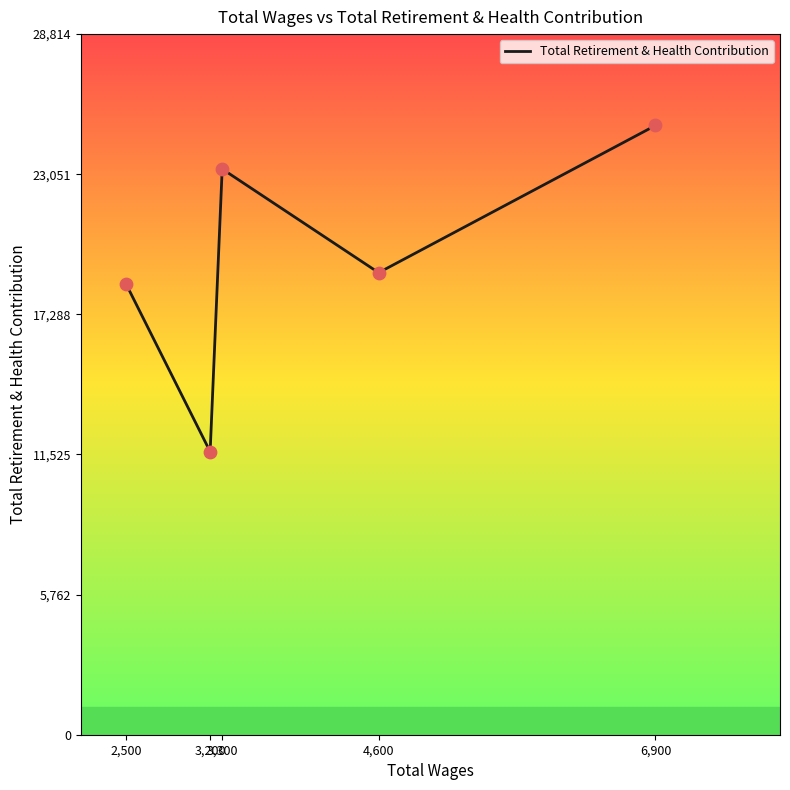

Which has a higher value, 3,300 or 6,900?

6,900